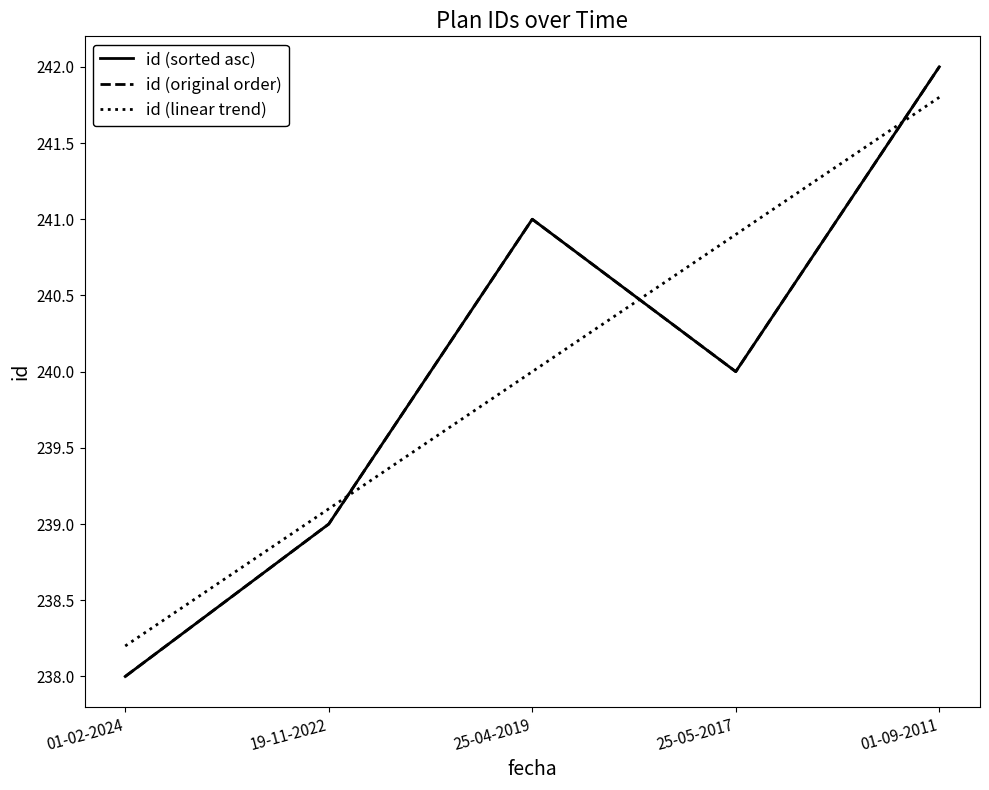

At which category does the data reach its first local valley?

25-05-2017